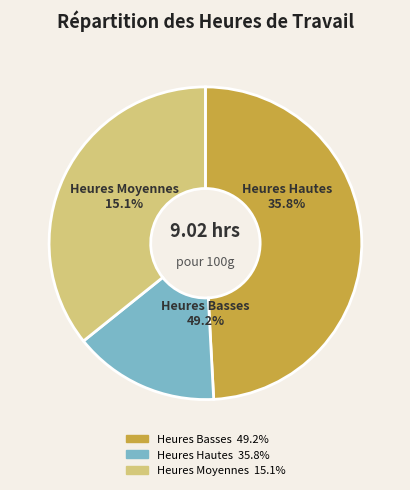

The 7-Tue slice represents 1% of the pie. True or false?

False